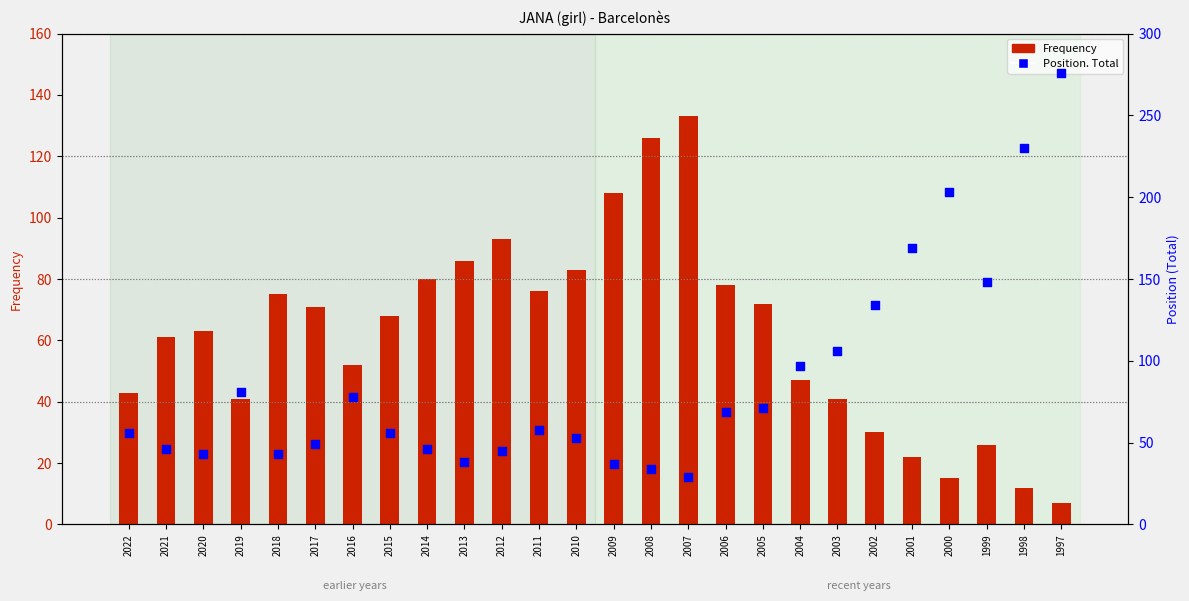

Which series has the largest total across all categories?

Position. Total